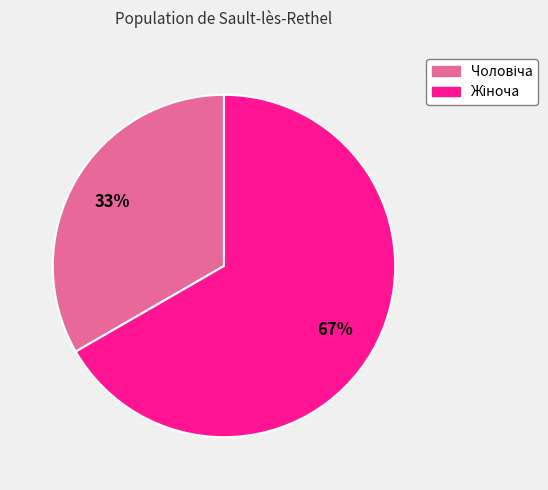

To the nearest percent, what is the average slice percentage?

50%